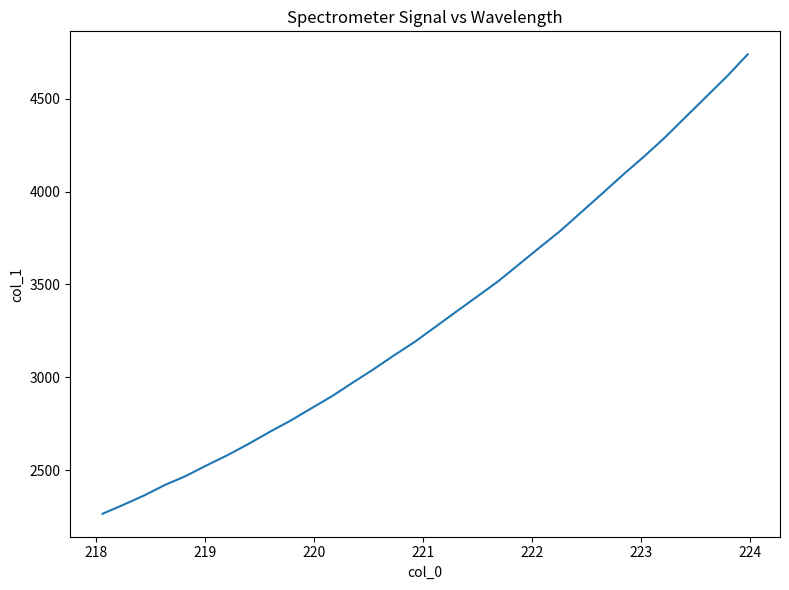

What is the greatest value displayed?

4739.0